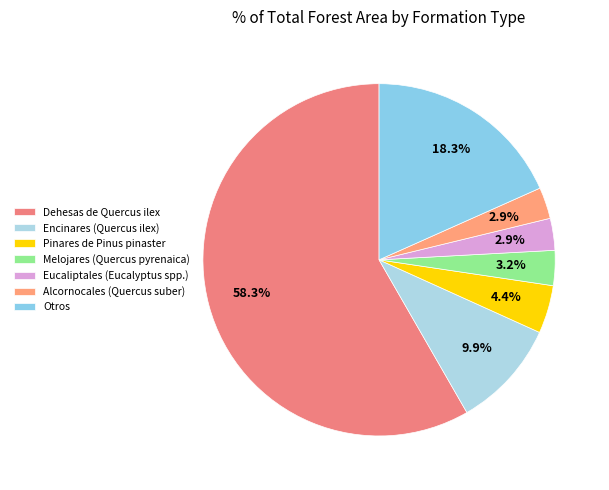

Does any single category account for the majority?

Yes